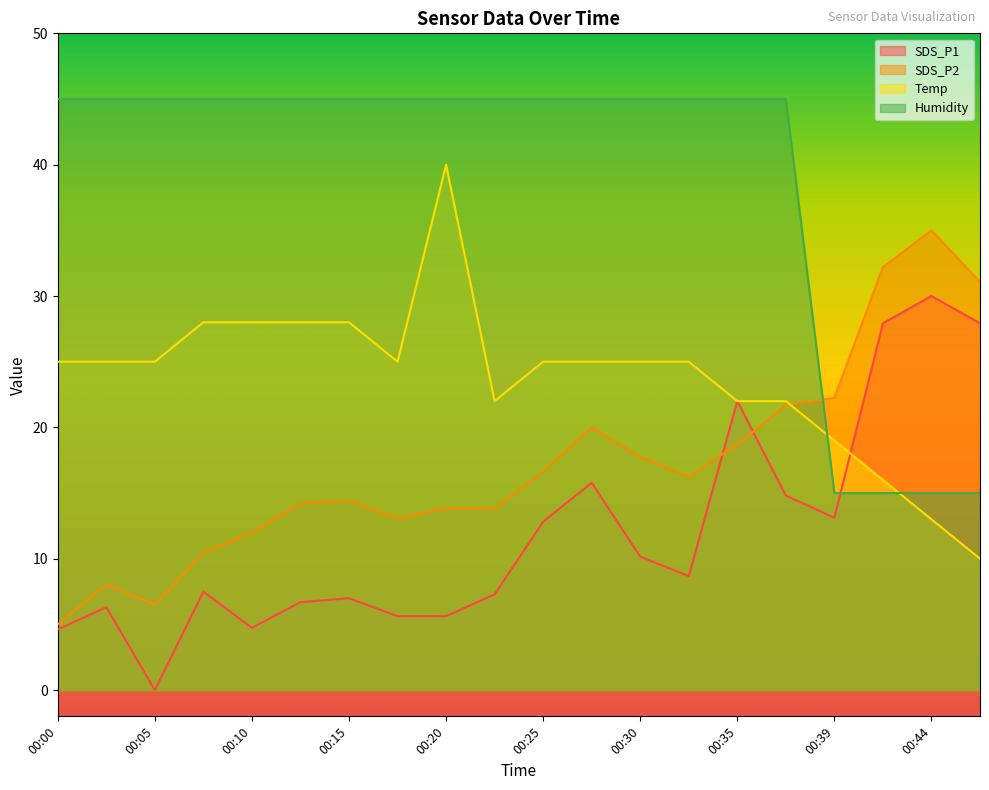

What is the approximate value of SDS_P1 at 00:47?

27.9